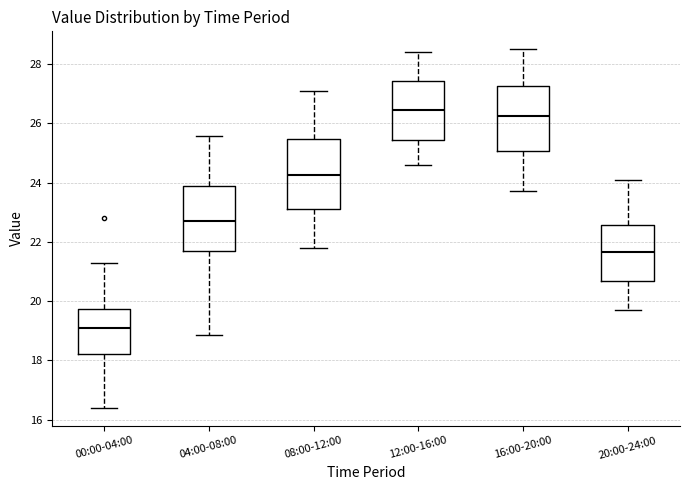

Reading left to right, read every box against the y-axis: the position of its median line, the range the box covers, and the ends of its whiskers. The values are not printed on the chart, so give them approximately, as read against the axis.

00:00-04:00: median 19.0, box 18.2 to 19.8, whiskers 16.4 to 21.2
04:00-08:00: median 22.8, box 21.6 to 23.8, whiskers 18.8 to 25.6
08:00-12:00: median 24.2, box 23.2 to 25.4, whiskers 21.8 to 27.2
12:00-16:00: median 26.4, box 25.4 to 27.4, whiskers 24.6 to 28.4
16:00-20:00: median 26.2, box 25.0 to 27.2, whiskers 23.8 to 28.6
20:00-24:00: median 21.6, box 20.6 to 22.6, whiskers 19.8 to 24.2